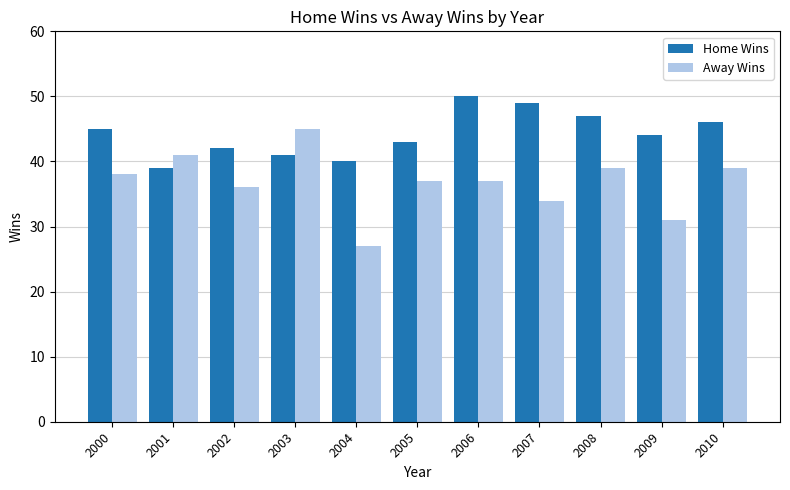

At which category is the sum across all series the highest?

2006